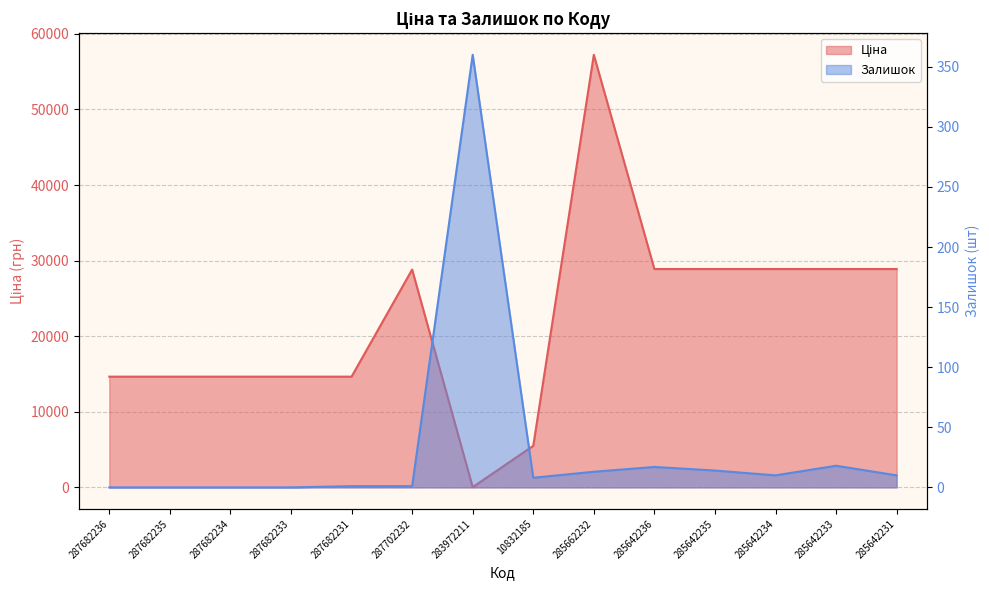

How many values in the Ціна series are below 28821?

7